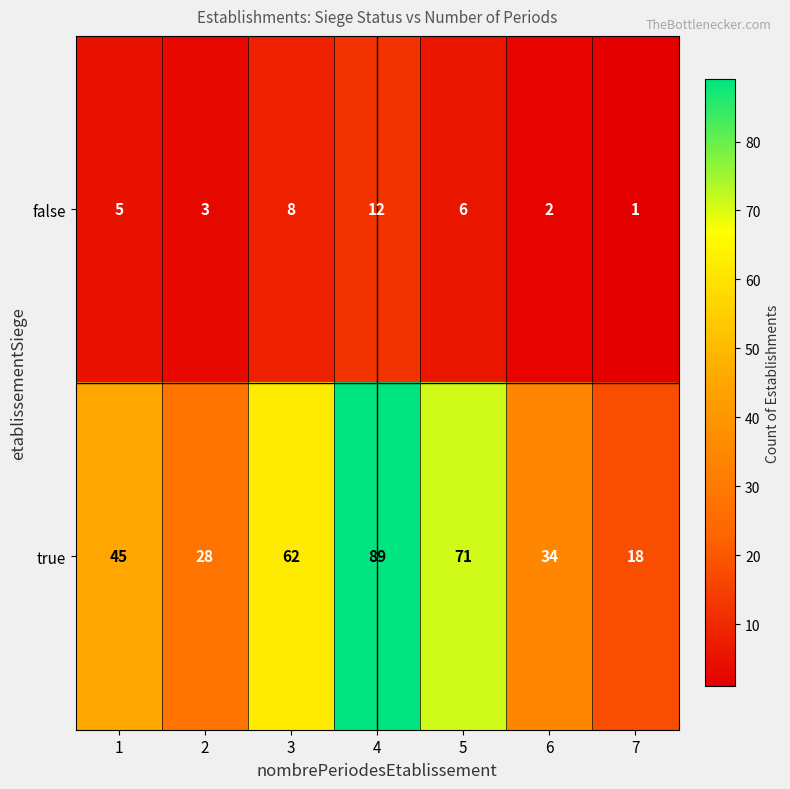

Which label corresponds to the smallest value in the chart?

7